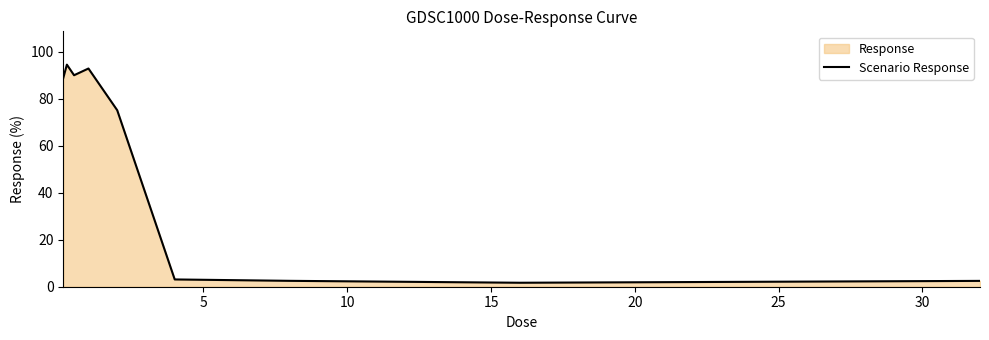

What is the difference between the maximum and minimum values?

92.9